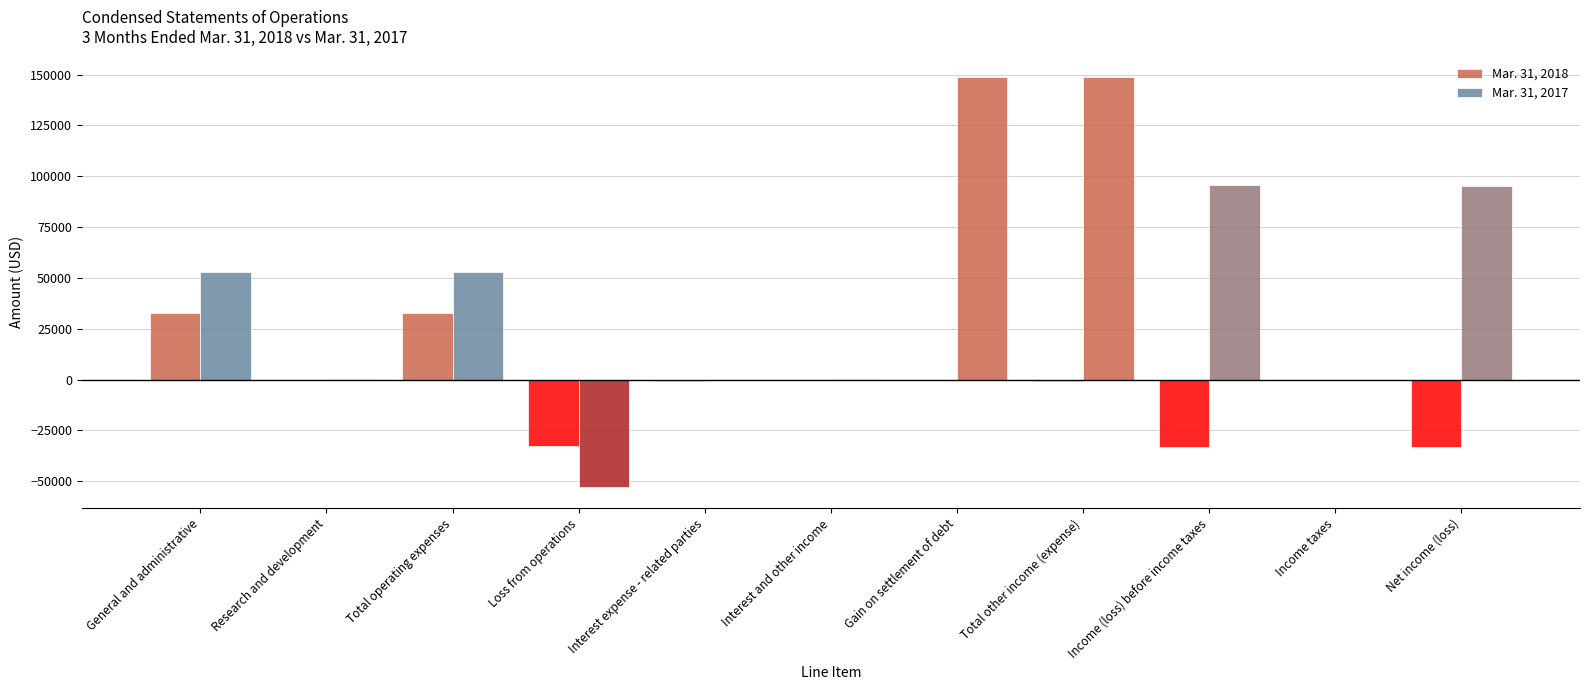

How many distinct data groups are displayed?

2